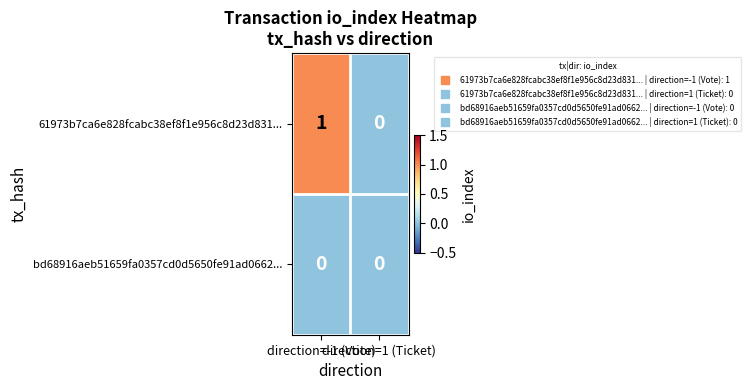

Rank the series by their maximum value, from highest to lowest.

61973b7ca6e828fcabc38ef8f1e956c8d23d831..., bd68916aeb51659fa0357cd0d5650fe91ad0662...